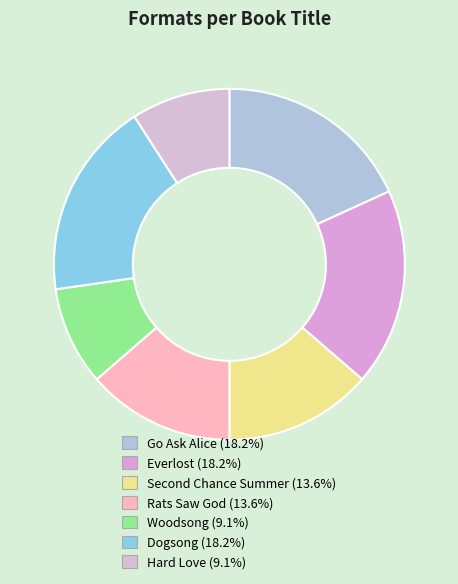

How many slices are in this pie chart?

7